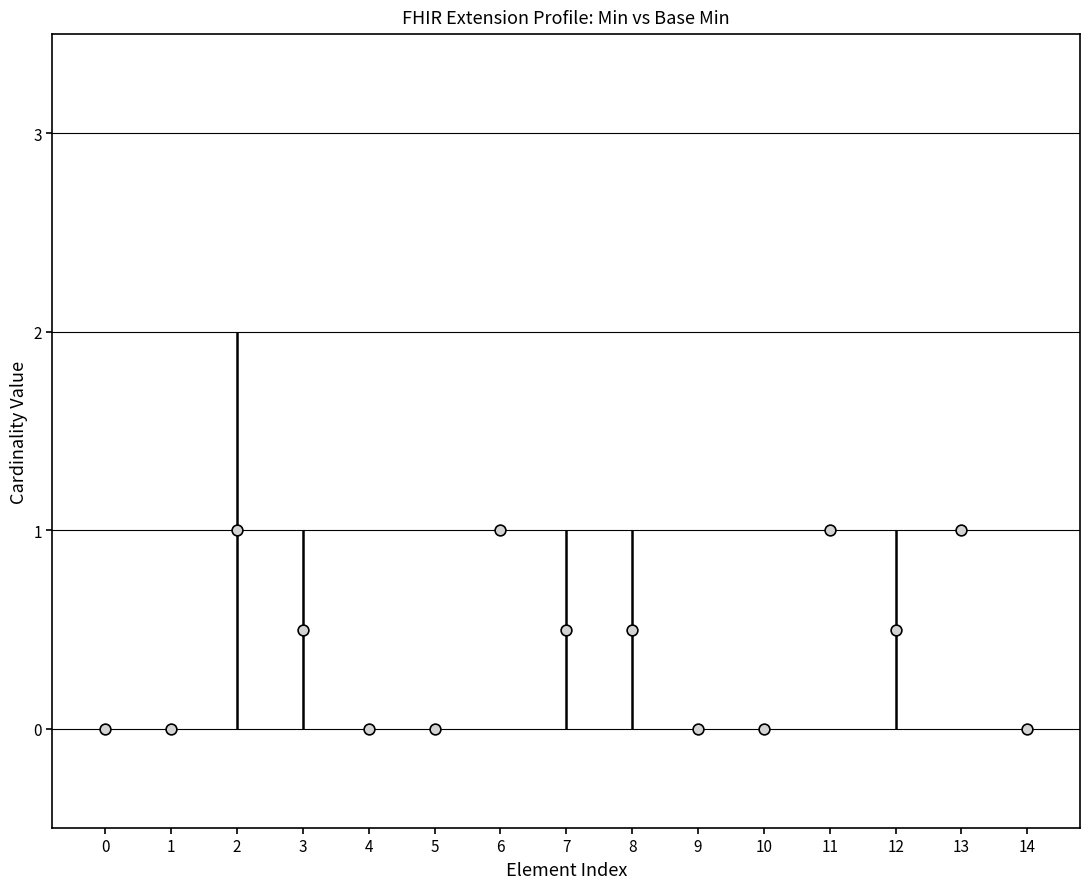

Which series reaches the maximum Y coordinate?

Min